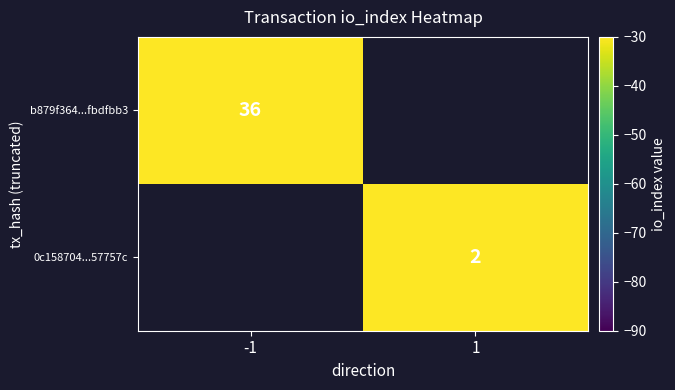

True or false: 0c158704...57757c has a value of 2 at 1.

True